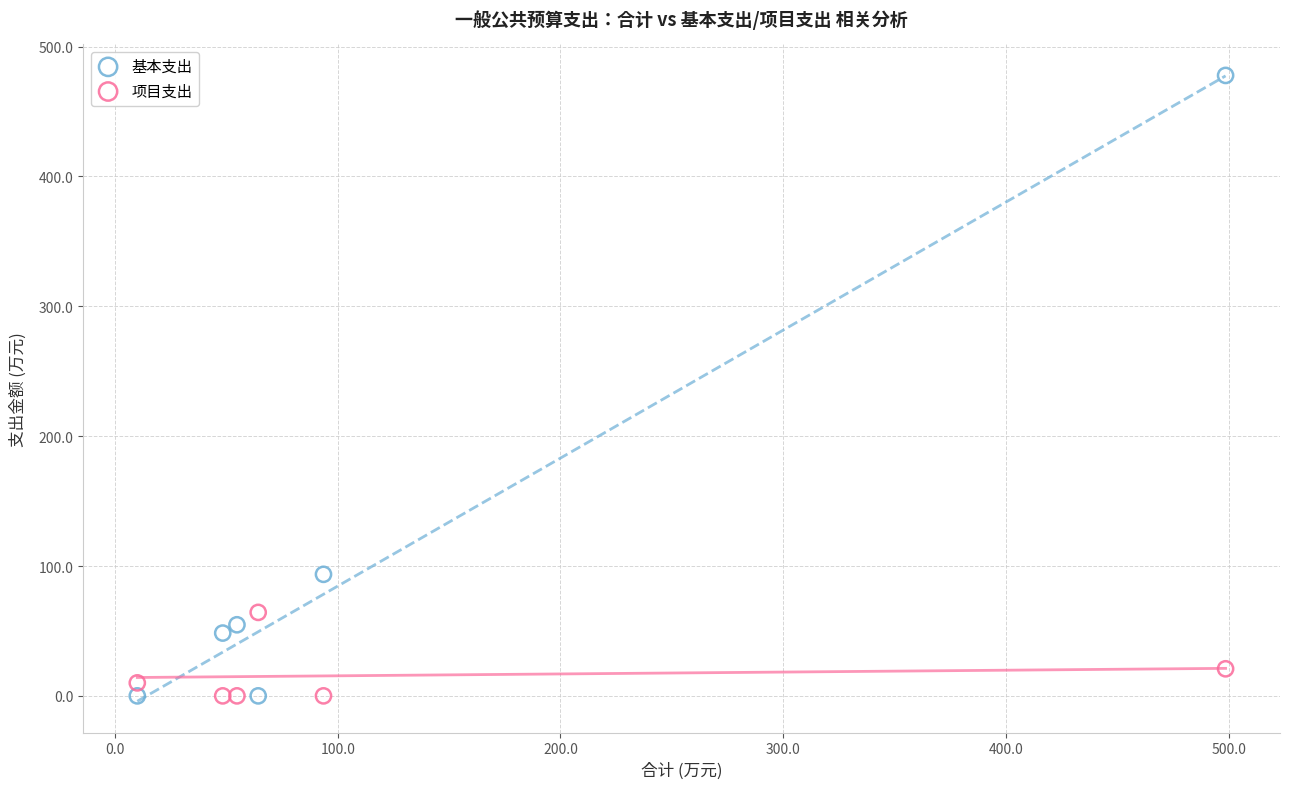

What are all the series names shown in the legend?

基本支出, 项目支出